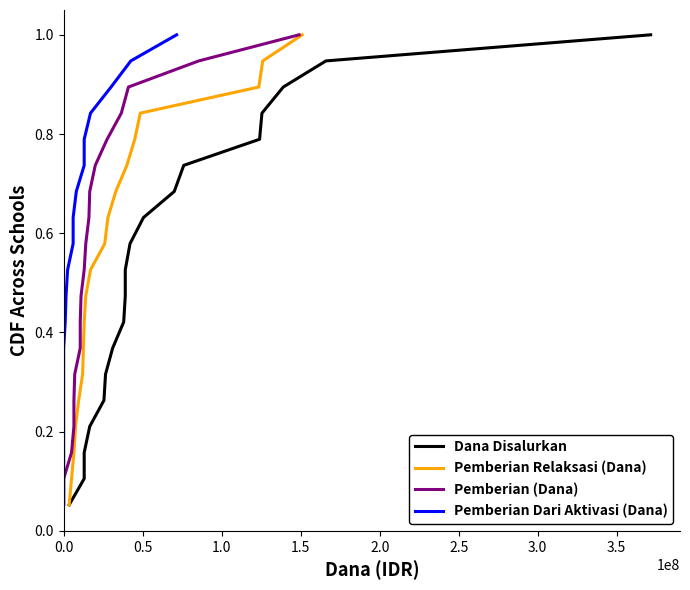

True or false: Pemberian (Dana) and Pemberian Relaksasi (Dana) intersect in this chart.

False